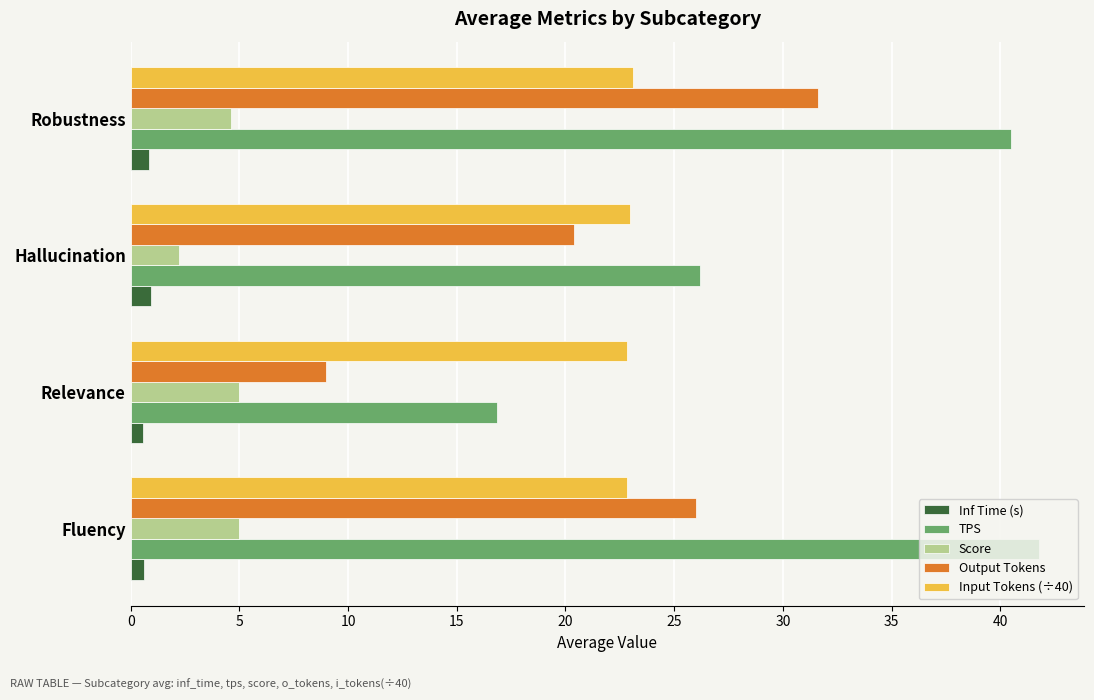

What is the difference between the maximum and minimum values in the TPS series?

24.9